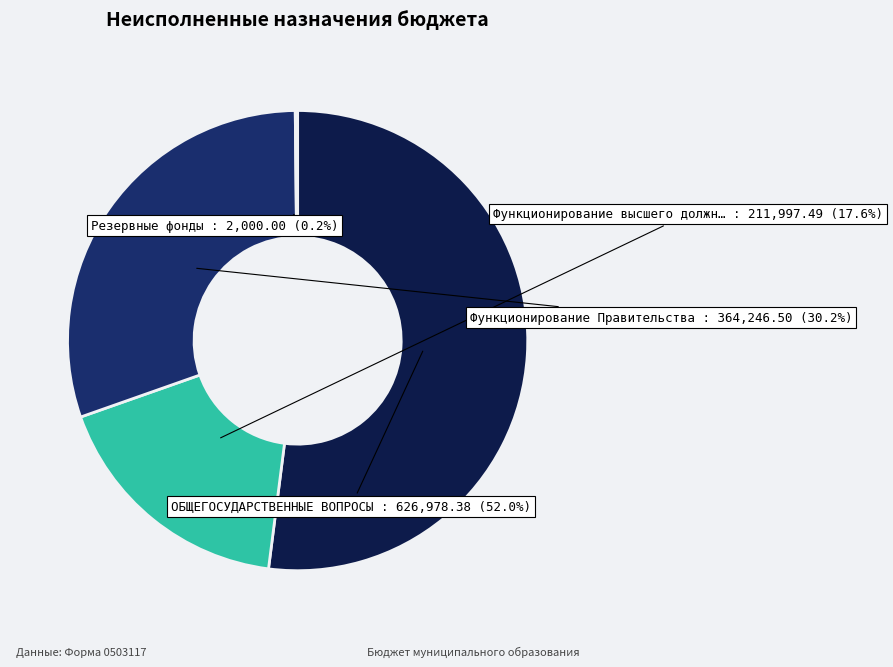

Is there any slice that represents more than half of the pie?

Yes